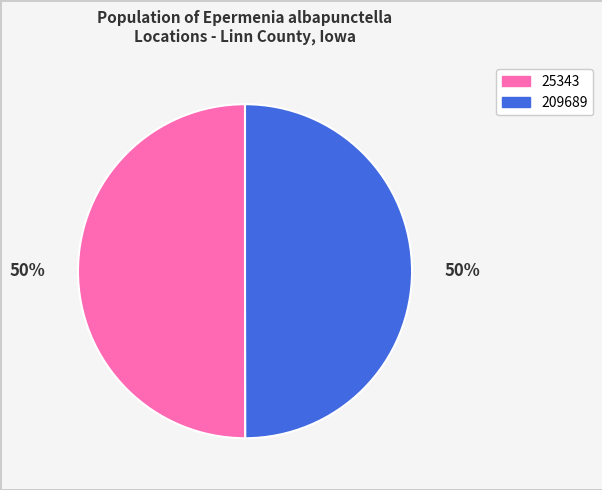

To the nearest percent, what is the average slice percentage?

50%